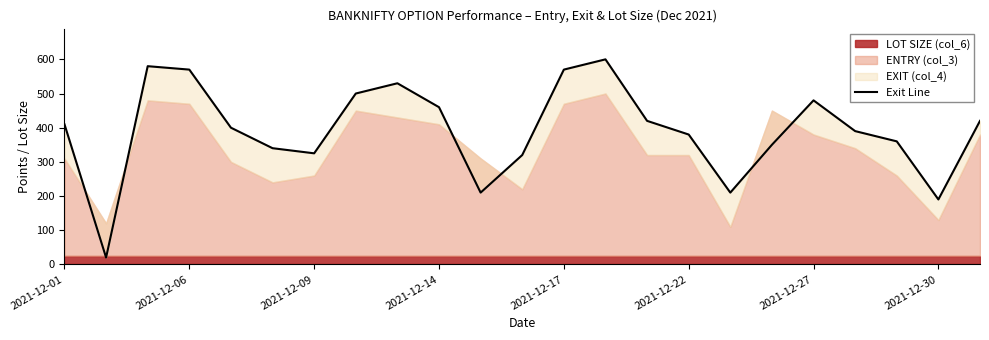

How many values exceed 400?

11